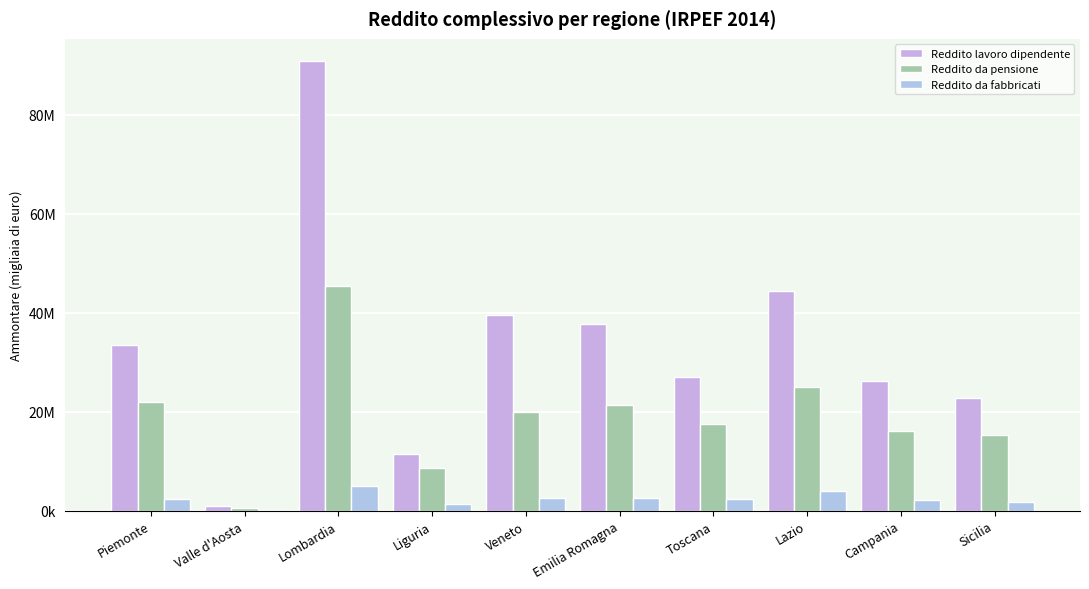

Reading left to right, extract all data points from this chart.

Reddito lavoro dipendente: Piemonte=33504012	Valle d'Aosta=1046503	Lombardia=90850118	Liguria=11400563	Veneto=39517350	Emilia Romagna=37645046	Toscana=26966631	Lazio=44326792	Campania=26311697	Sicilia=22877458
Reddito da pensione: Piemonte=22032480	Valle d'Aosta=593080	Lombardia=45373065	Liguria=8709543	Veneto=20006889	Emilia Romagna=21326361	Toscana=17450033	Lazio=25075786	Campania=16119915	Sicilia=15304802
Reddito da fabbricati: Piemonte=2437669	Valle d'Aosta=92142	Lombardia=5061116	Liguria=1267835	Veneto=2564215	Emilia Romagna=2647015	Toscana=2342948	Lazio=3946317	Campania=2258547	Sicilia=1673156